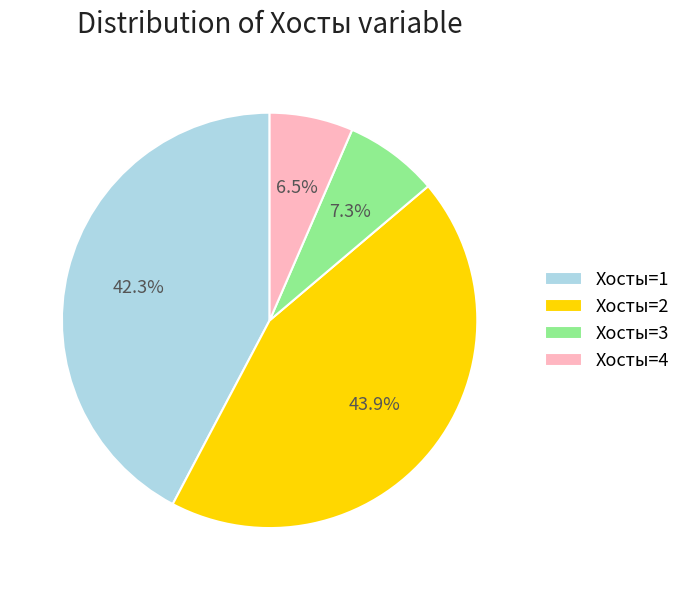

Which slice is the largest?

Хосты=2